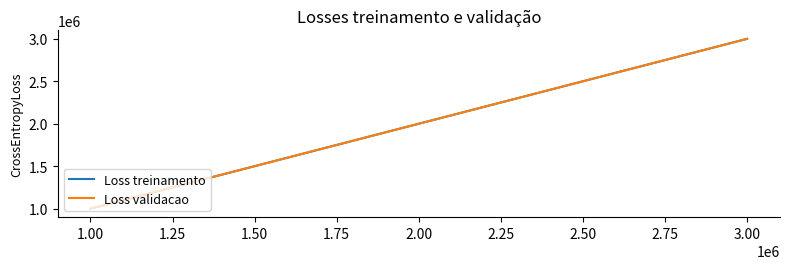

The value of Loss treinamento at 3.00 is 4403985. True or false?

False